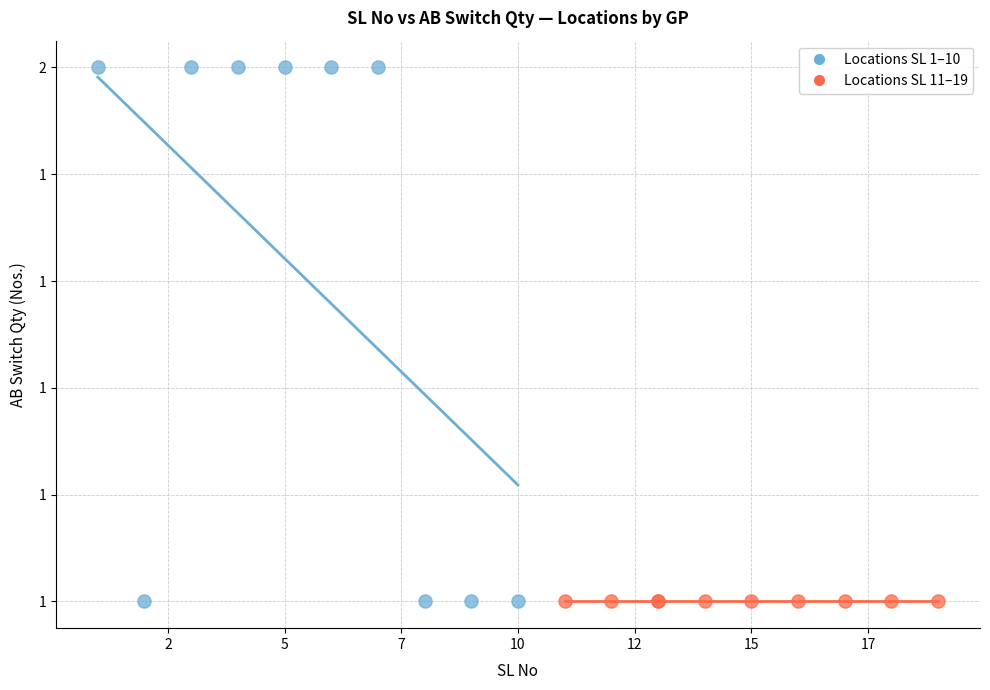

What are all the series names shown in the legend?

Locations SL 1–10, Locations SL 11–19